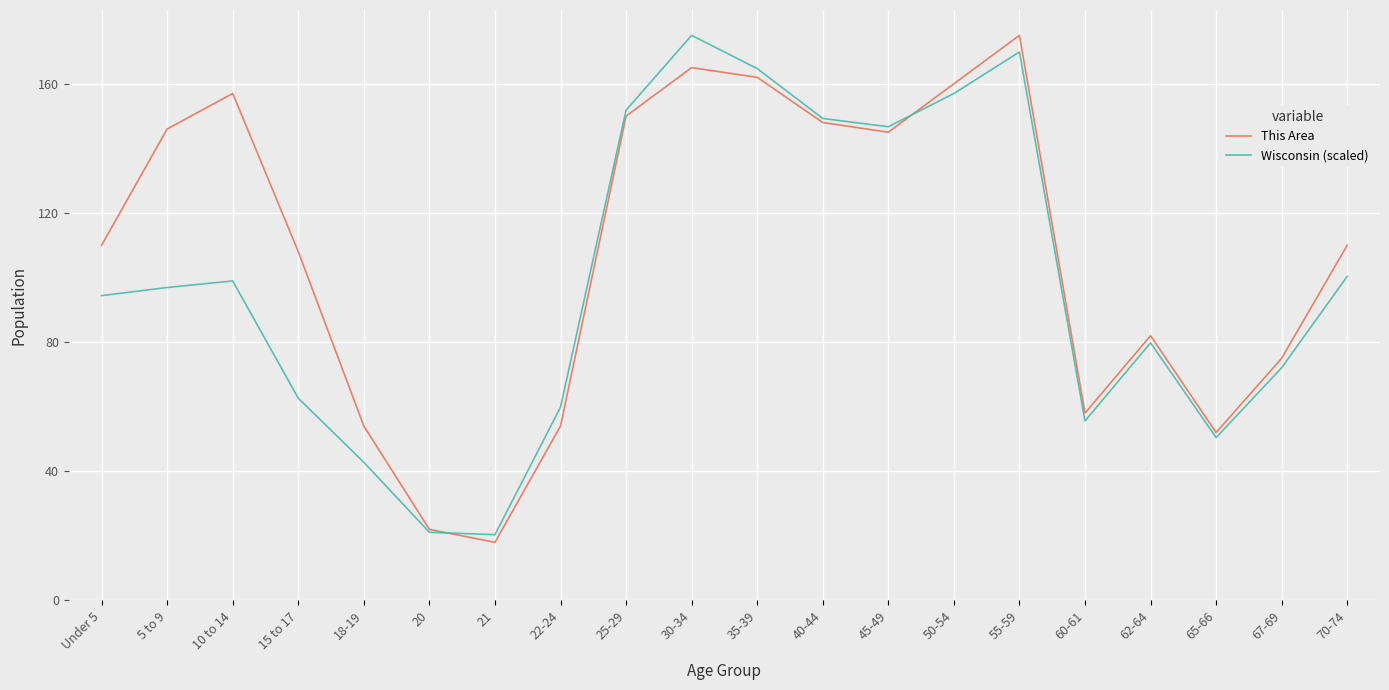

Where is the first local maximum for This Area?

10 to 14